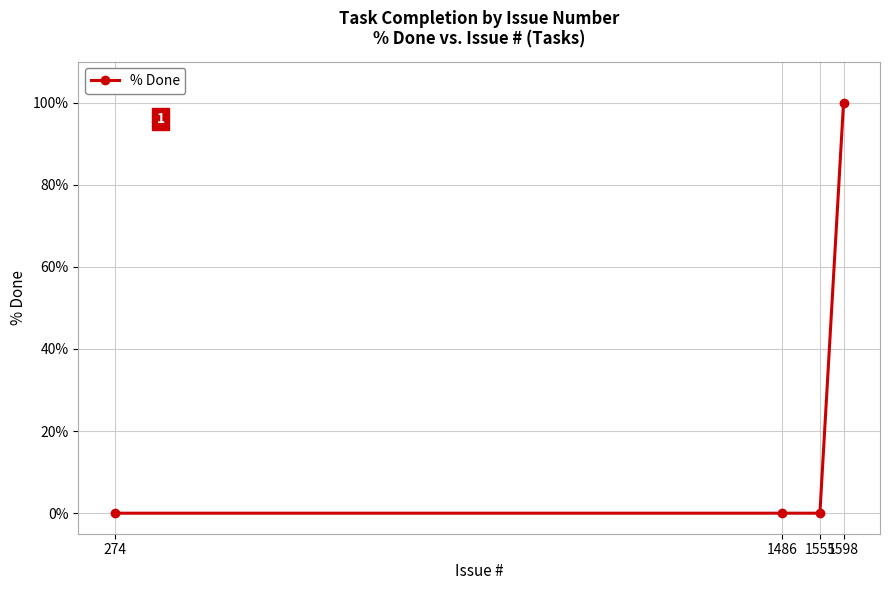

What is the change in value from 1486 to 1598?

+100